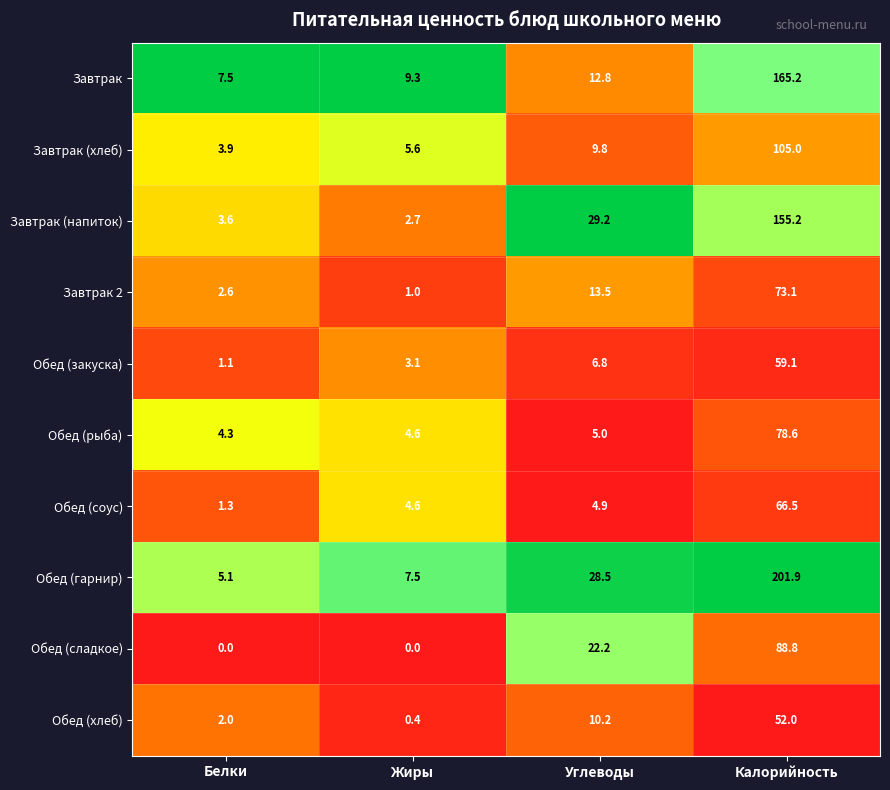

What is the difference between the maximum and minimum values in the Обед (сладкое) series?

88.8